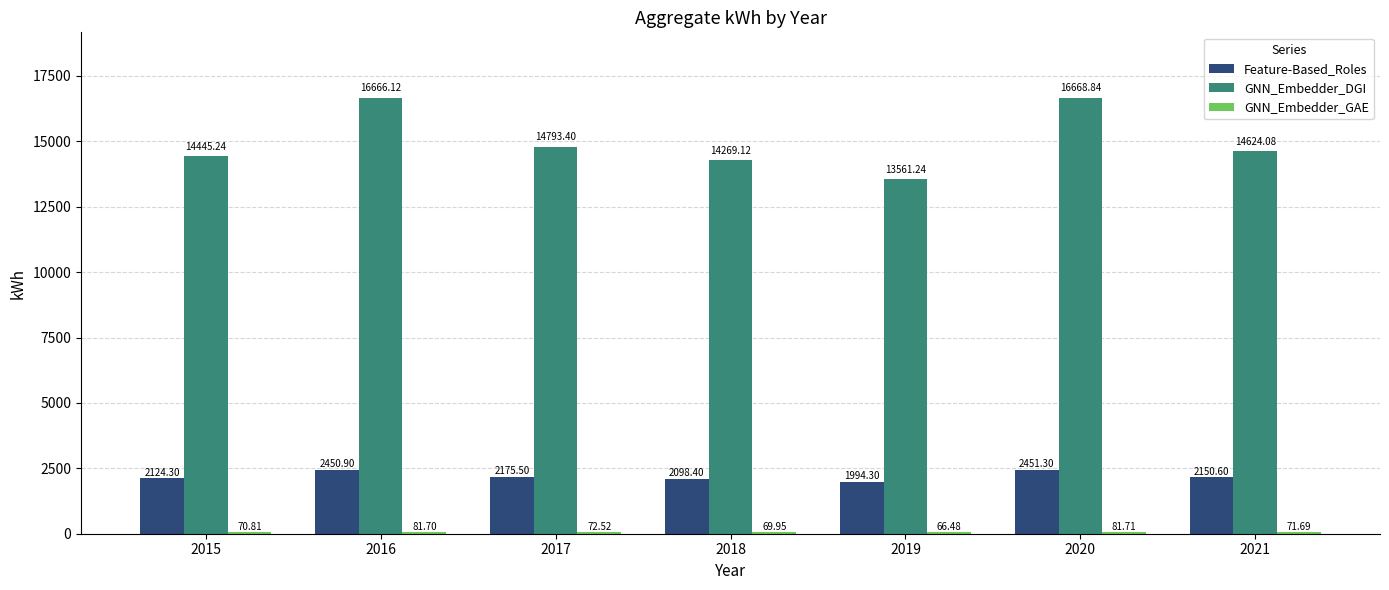

What is the average value of the Feature-Based_Roles series?

2206.5